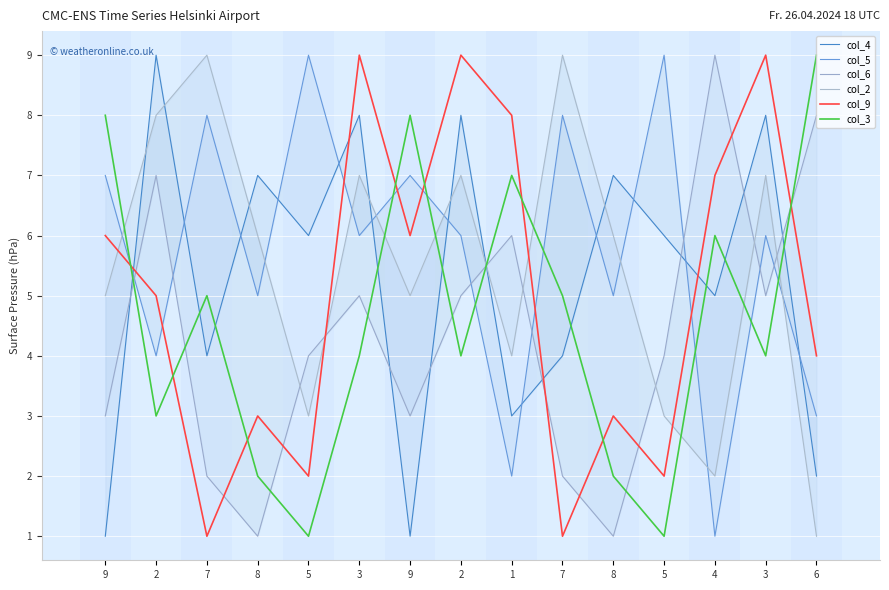

How many lines are shown in the chart?

6